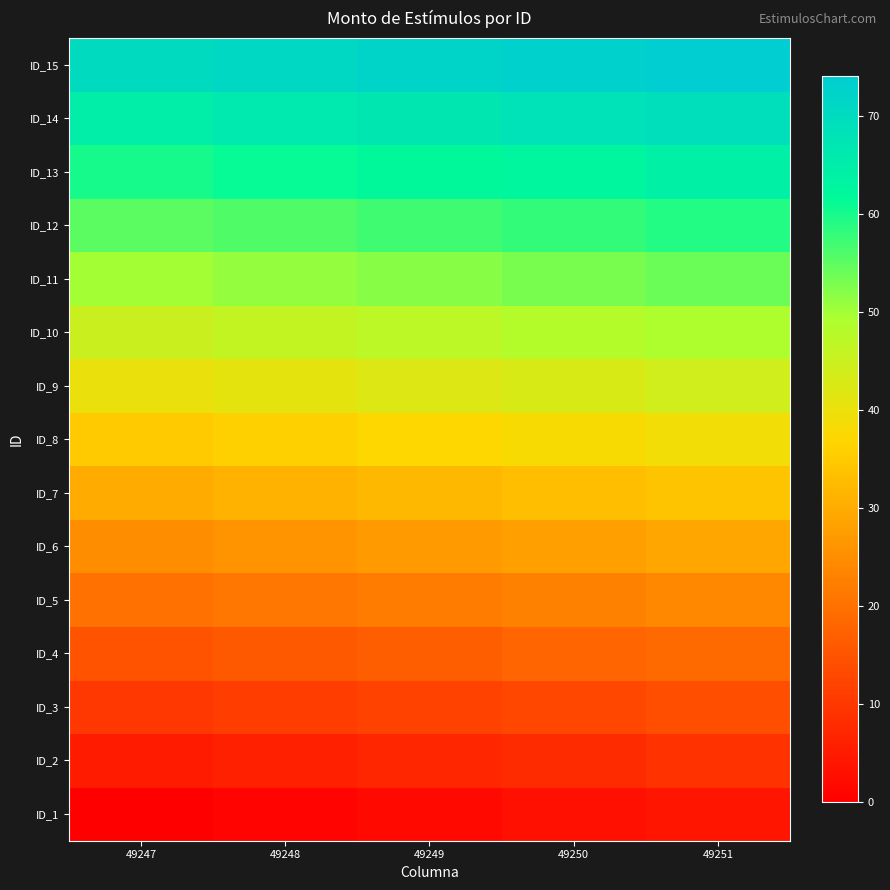

Which category has the lowest value across all series?

49247